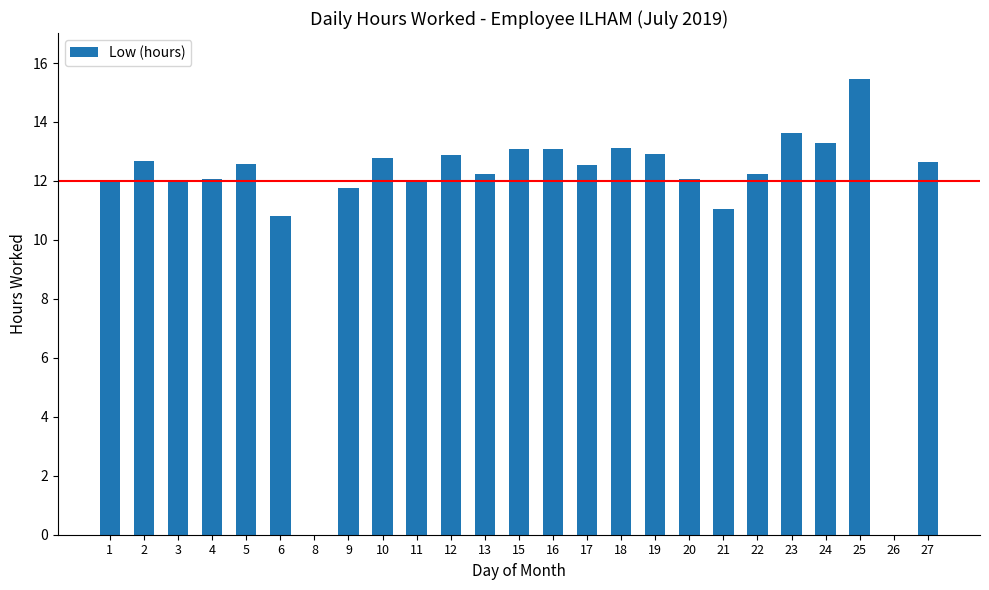

Does the chart contain stacked bars?

No